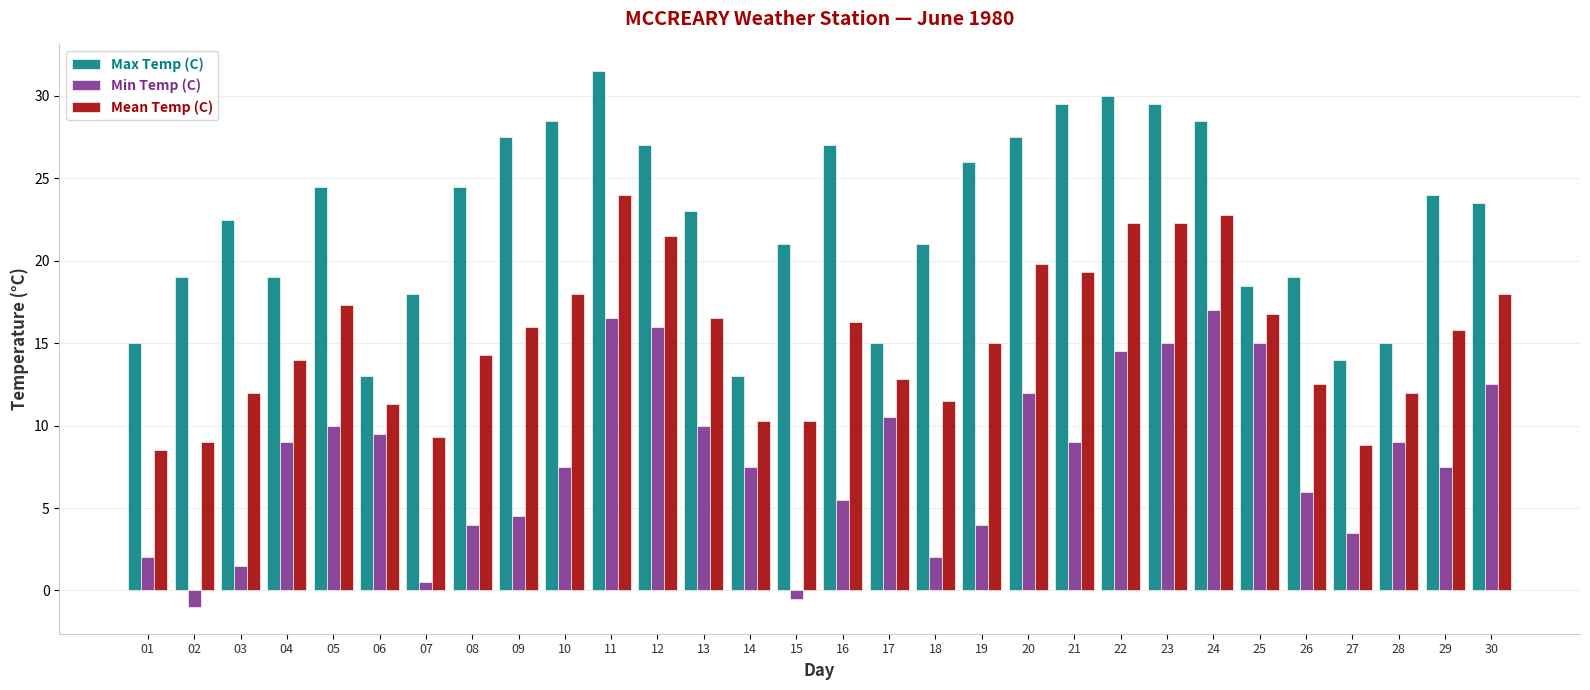

At which category does the chart reach its minimum across all series?

02